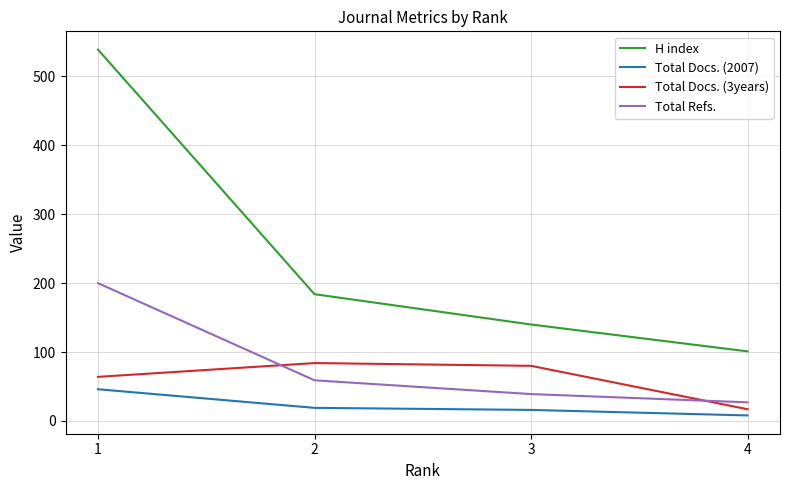

The value of H index at 1 is 128. True or false?

False